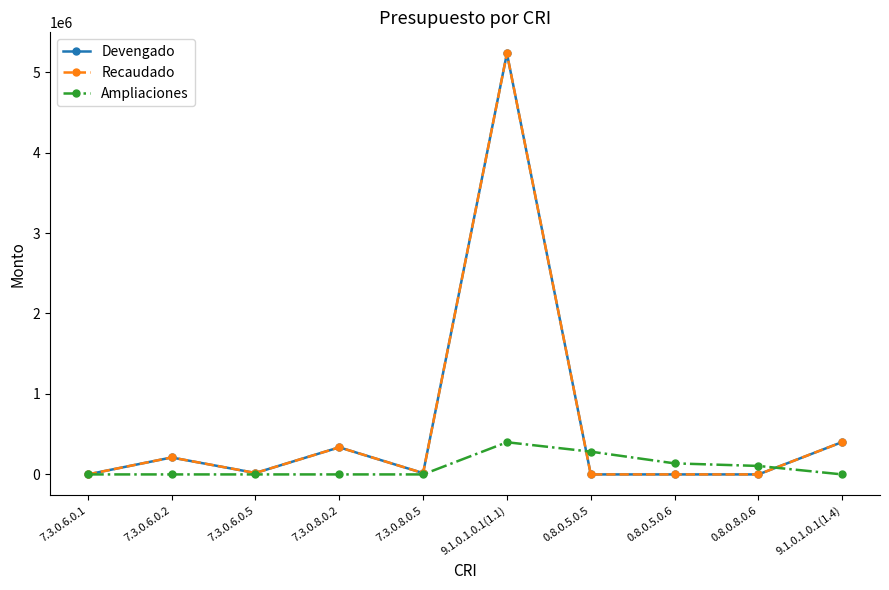

Is this an area chart (filled region under the line)?

No